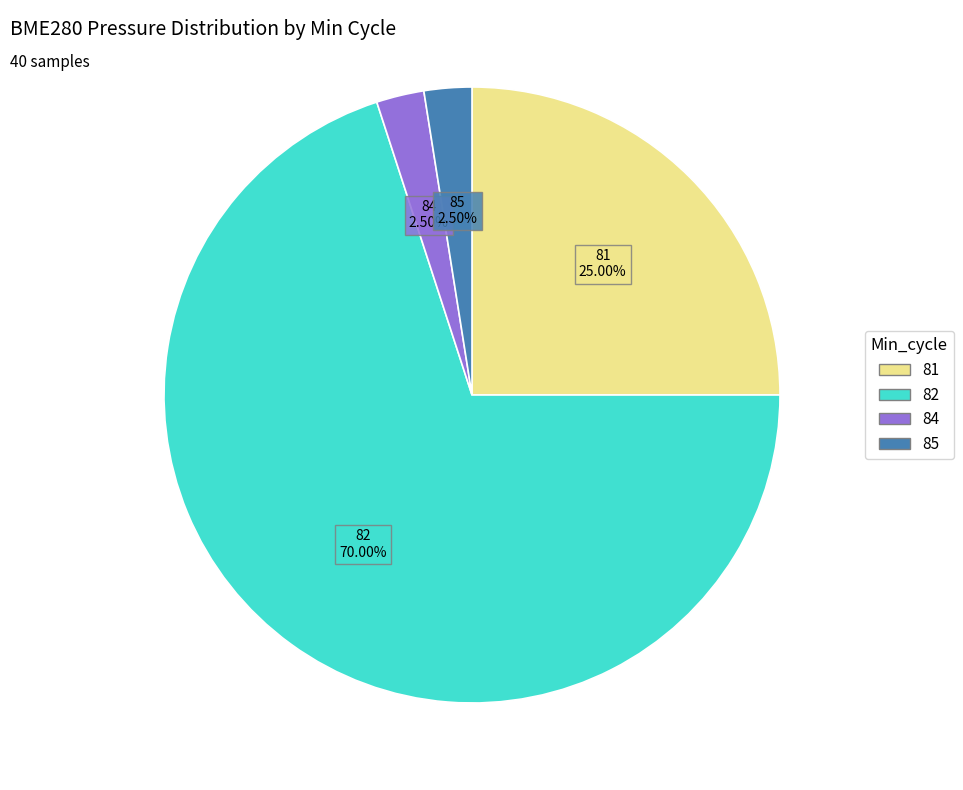

Is there any slice that represents more than half of the pie?

Yes